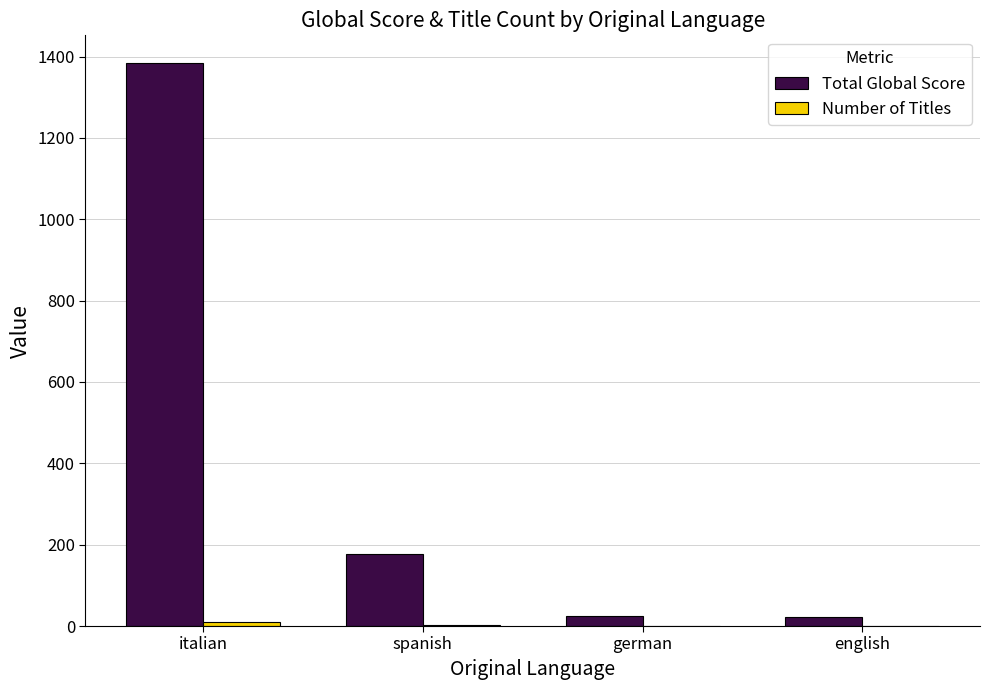

Which series changed the most between italian and spanish?

Total Global Score